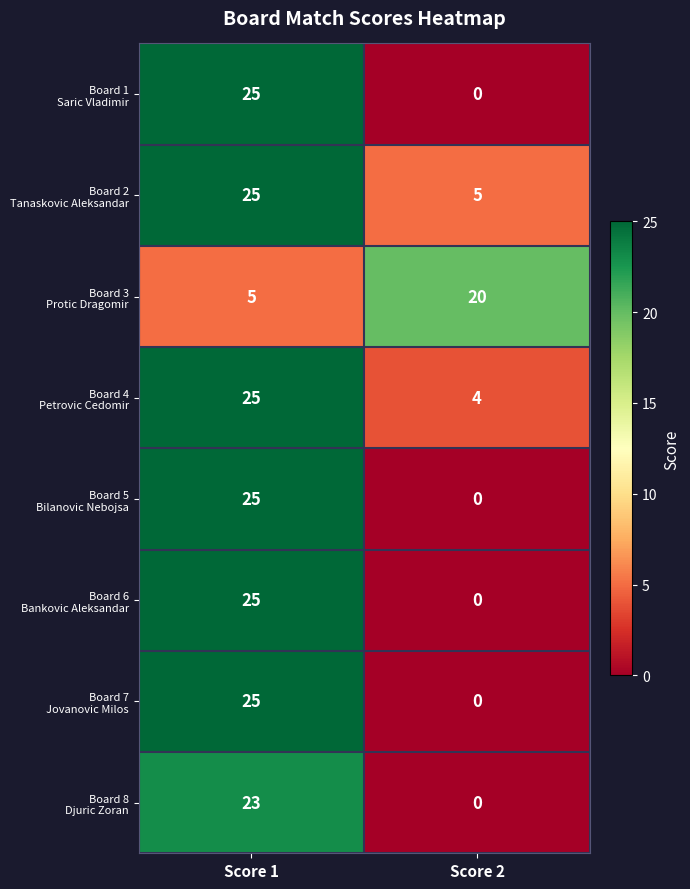

What is the spread (max minus min) of values at Score 1?

20